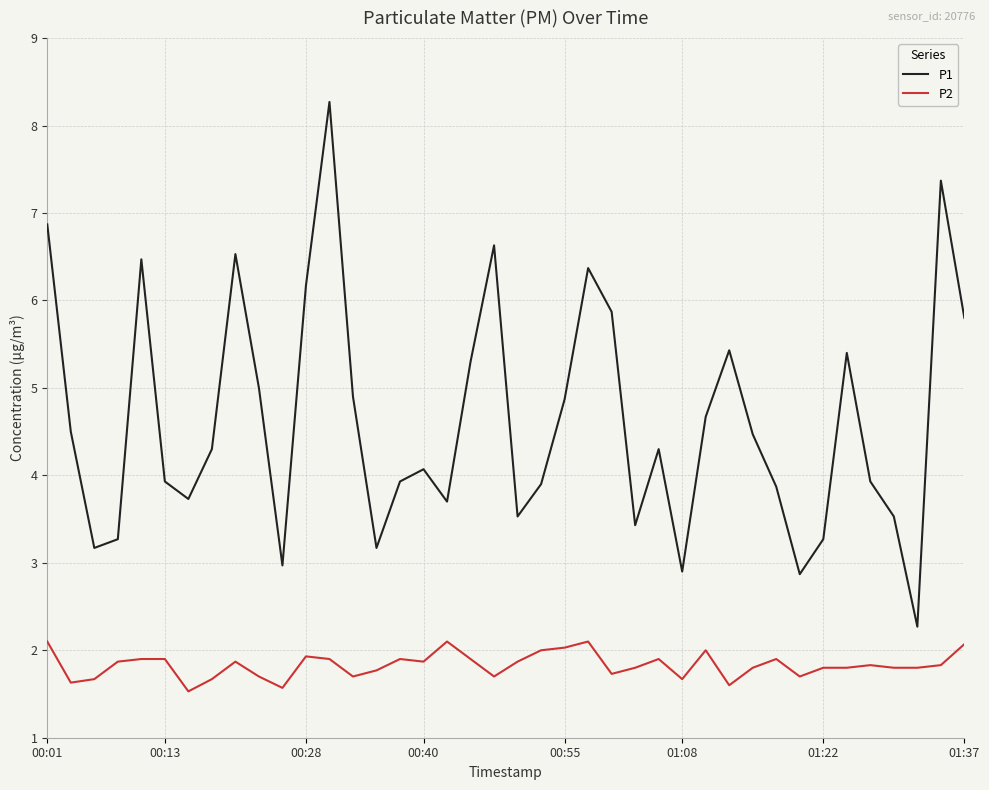

Reading left to right, extract all data points from this chart.

P1: 6.9	4.5	3.2	3.3	6.5	3.9	3.7	4.3	6.5	5.0	3.0	6.2	8.3	4.9	3.2	3.9	4.1	3.7	5.3	6.6	3.5	3.9	4.9	6.4	5.9	3.4	4.3	2.9	4.7	5.4	4.5	3.9	2.9	3.3	5.4	3.9	3.5	2.3	7.4	5.8
P2: 2.1	1.6	1.7	1.9	1.9	1.9	1.5	1.7	1.9	1.7	1.6	1.9	1.9	1.7	1.8	1.9	1.9	2.1	1.9	1.7	1.9	2.0	2.0	2.1	1.7	1.8	1.9	1.7	2.0	1.6	1.8	1.9	1.7	1.8	1.8	1.8	1.8	1.8	1.8	2.1